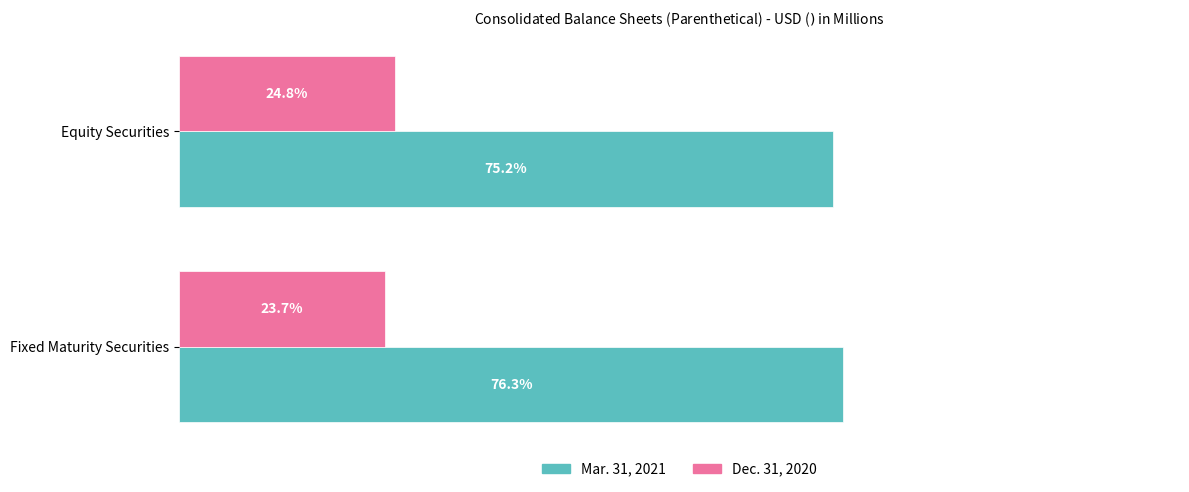

Rank the categories by Mar. 31, 2021 value from lowest to highest.

Equity Securities, Fixed Maturity Securities